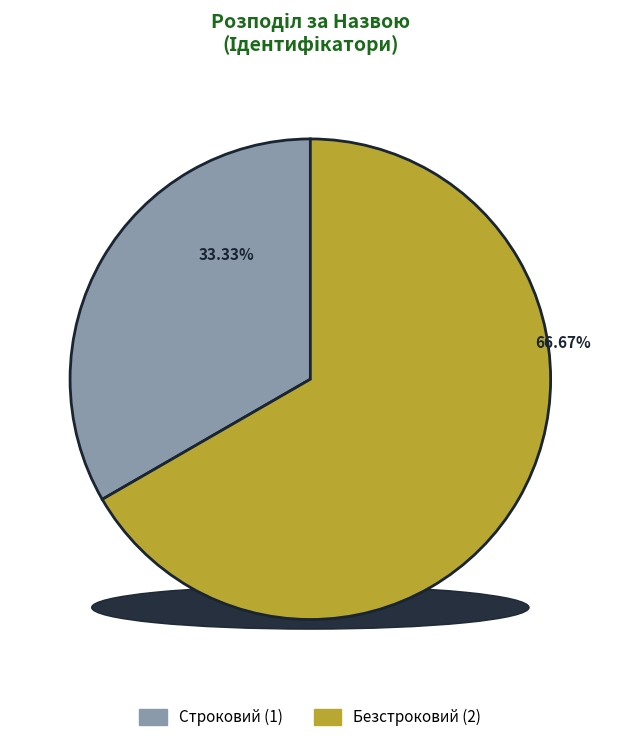

Is it true that Строковий is 33% of the pie?

True